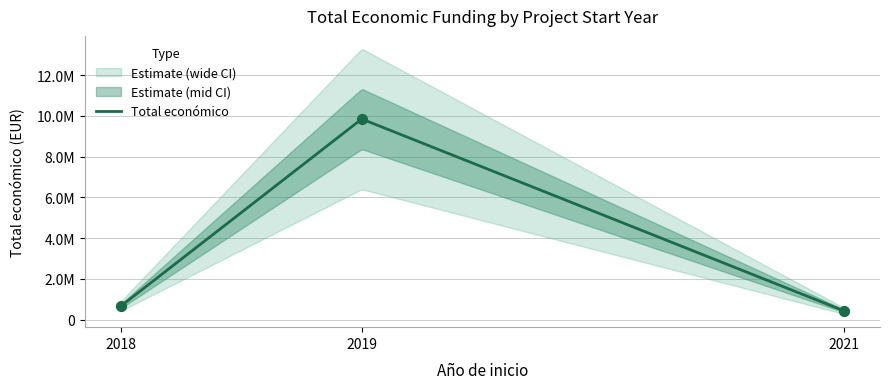

Between 2021 and 2019, which is larger?

2019